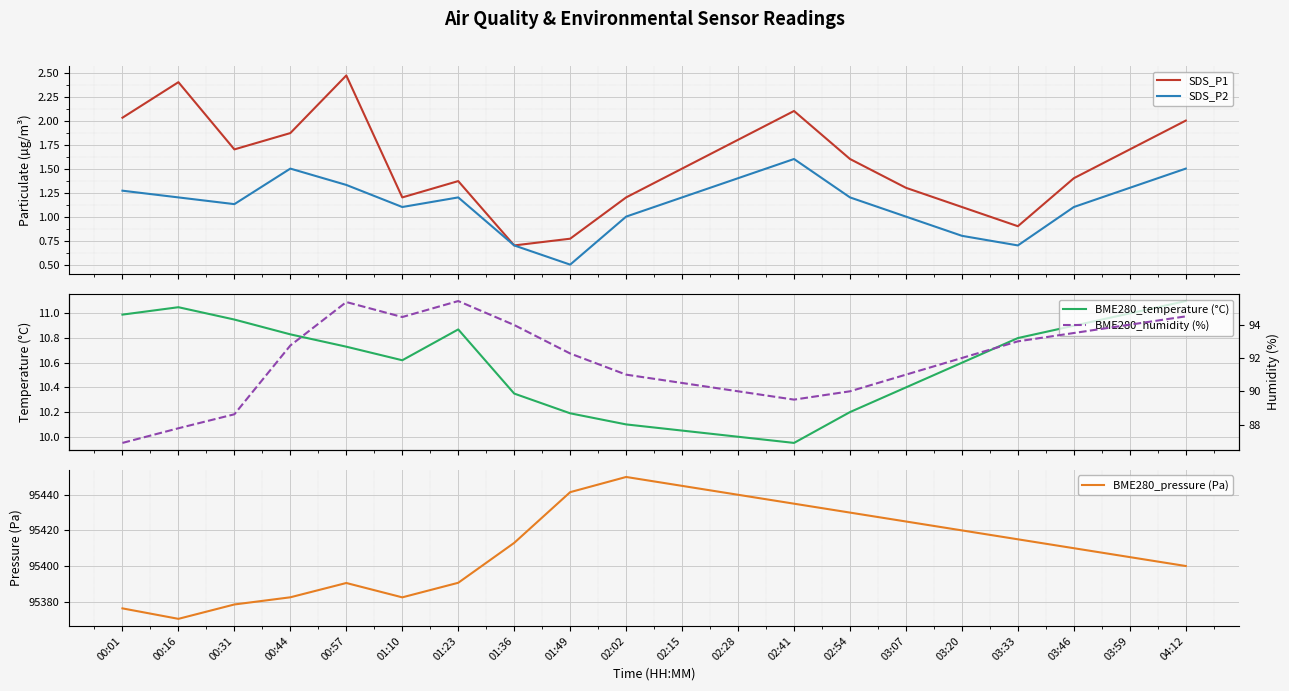

What is the lowest value of the BME280_pressure (Pa) series?

95370.3